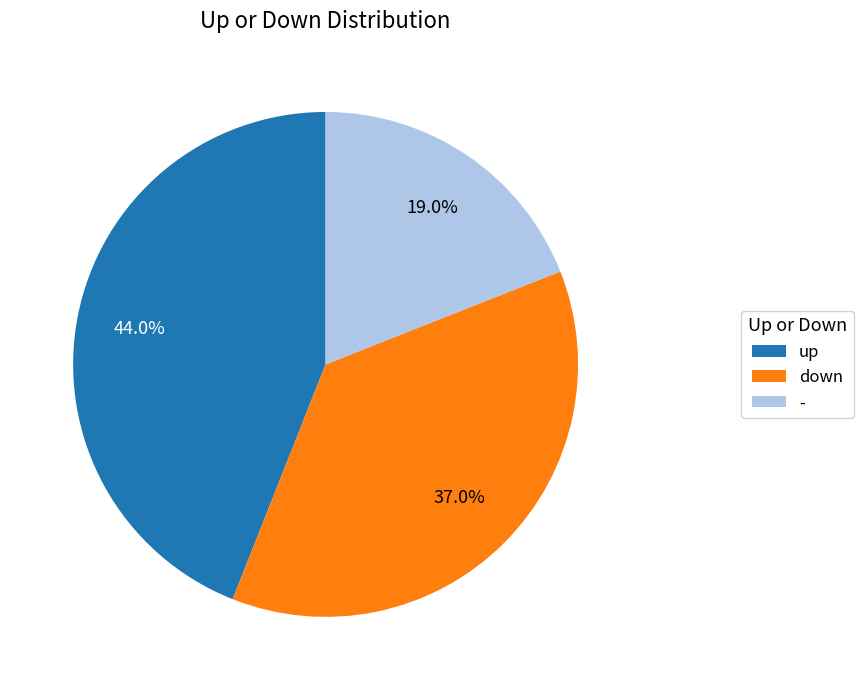

To the nearest percent, what is the difference between the - and up slice percentages?

25%